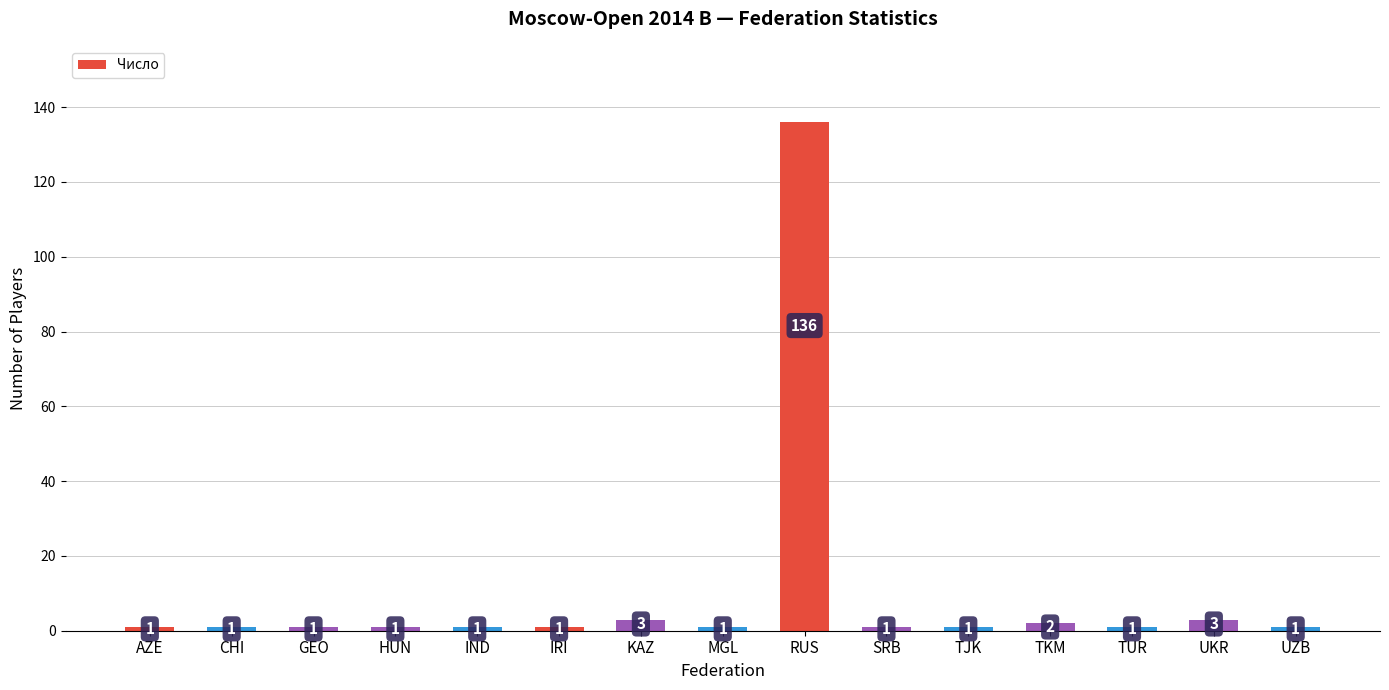

What value does the data have at MGL?

1